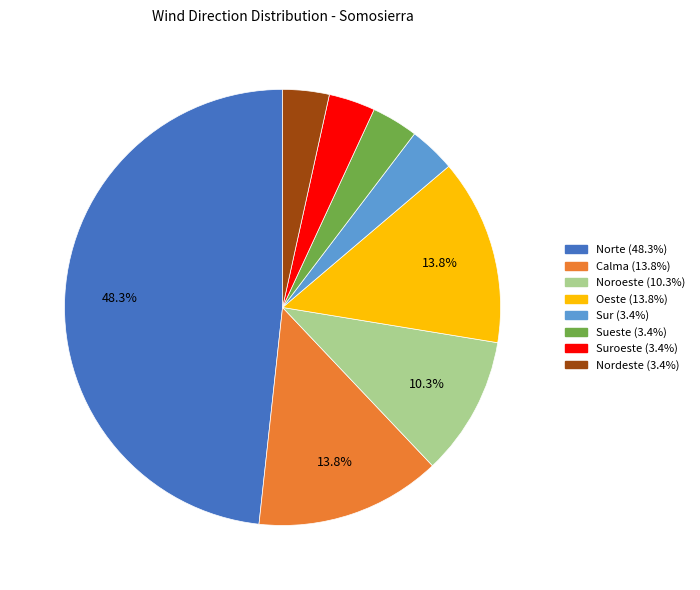

Does any single category account for the majority?

No